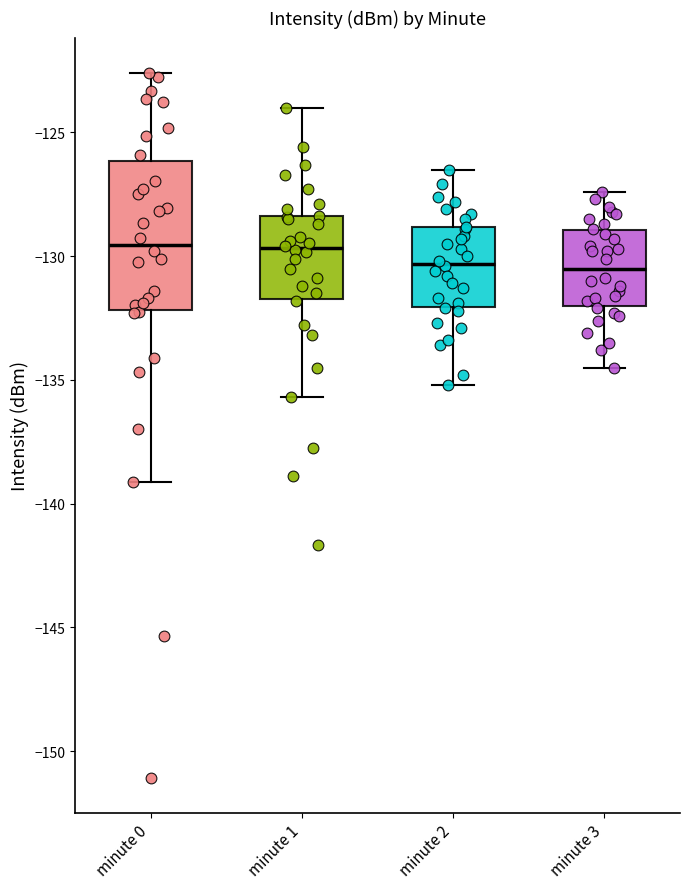

Reading left to right, read every box against the y-axis: the position of its median line, the range the box covers, and the ends of its whiskers. The values are not printed on the chart, so give them approximately, as read against the axis.

minute 0: median -129.5, box -132.0 to -126.0, whiskers -139.0 to -122.5
minute 1: median -129.5, box -131.5 to -128.5, whiskers -135.5 to -124.0
minute 2: median -130.5, box -132.0 to -129.0, whiskers -135.0 to -126.5
minute 3: median -130.5, box -132.0 to -129.0, whiskers -134.5 to -127.5